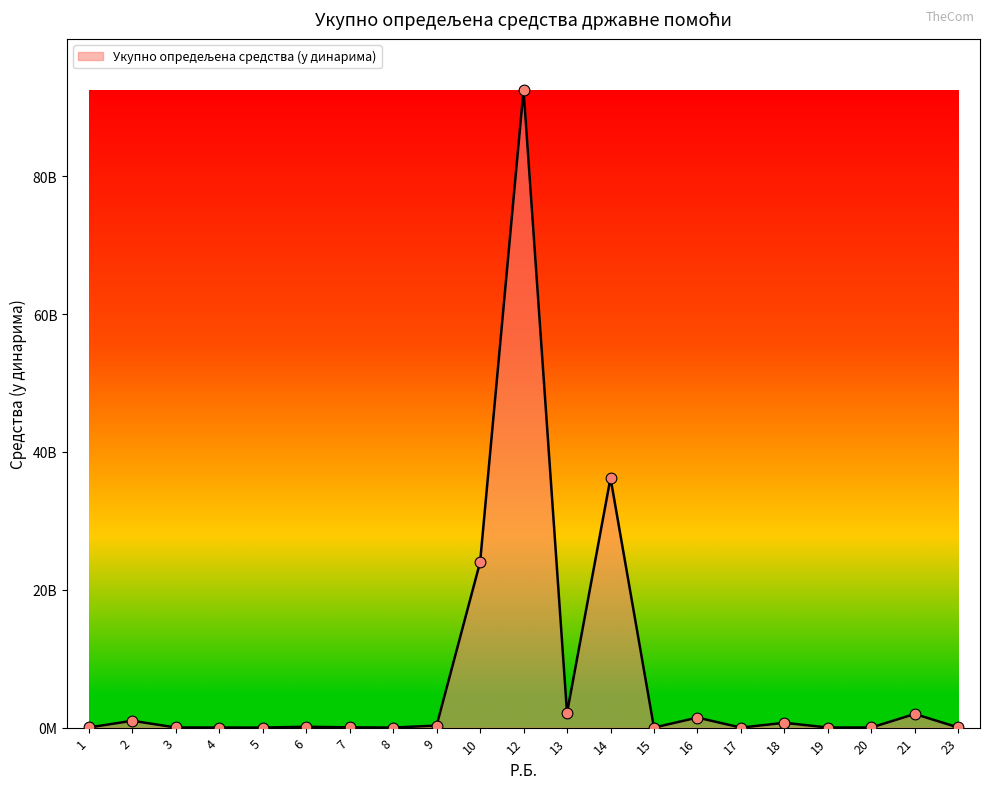

Which has a higher value, 14 or 17?

14